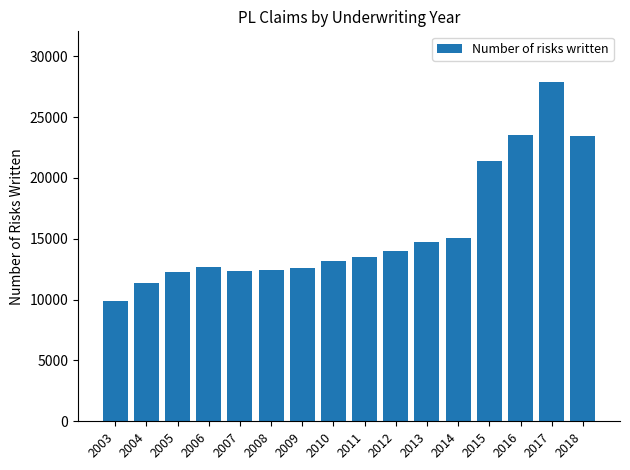

What is the value of the 5th bar from the left?

12372